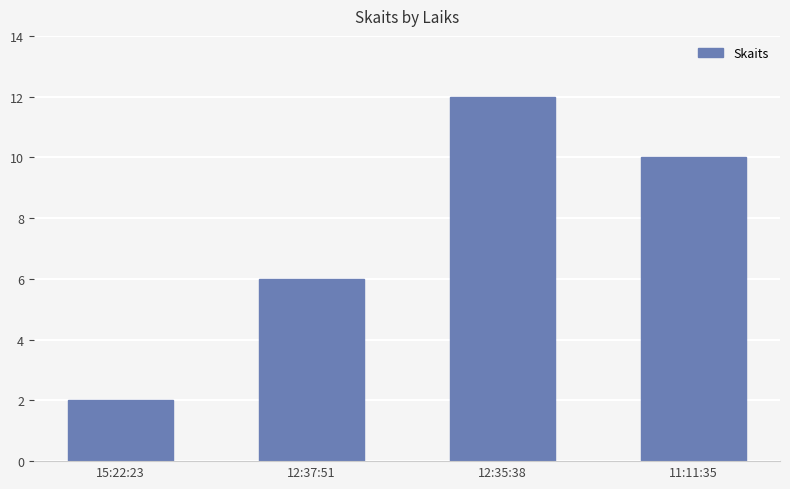

Are the bars horizontal?

No